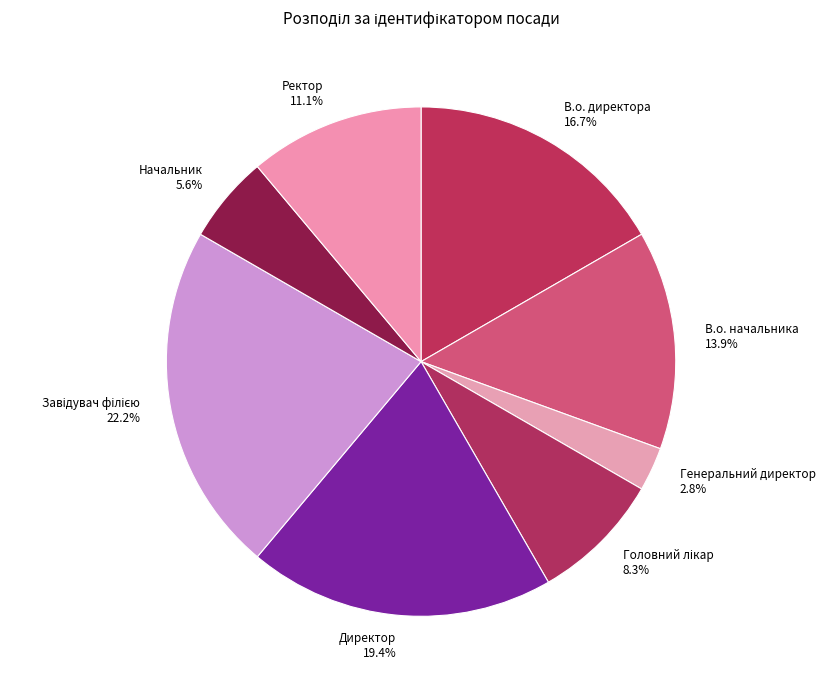

What is the ratio of the value at Ректор to the value at В.о. начальника?

0.8